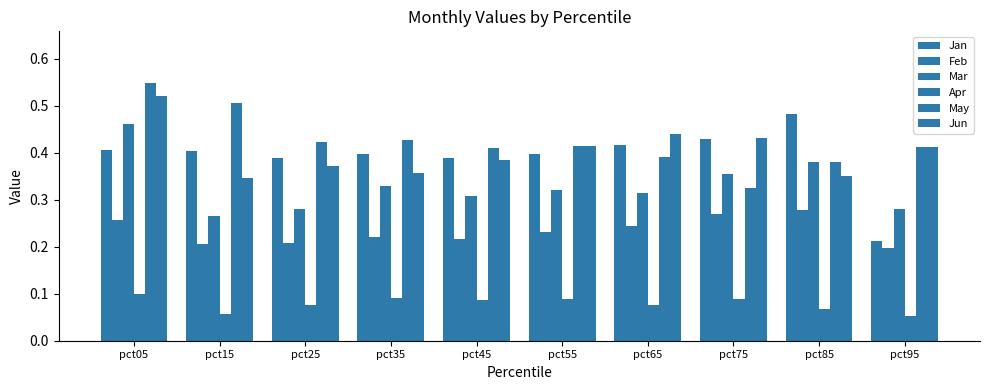

At pct25, list the series in order from smallest to largest.

Apr, Feb, Mar, Jun, Jan, May